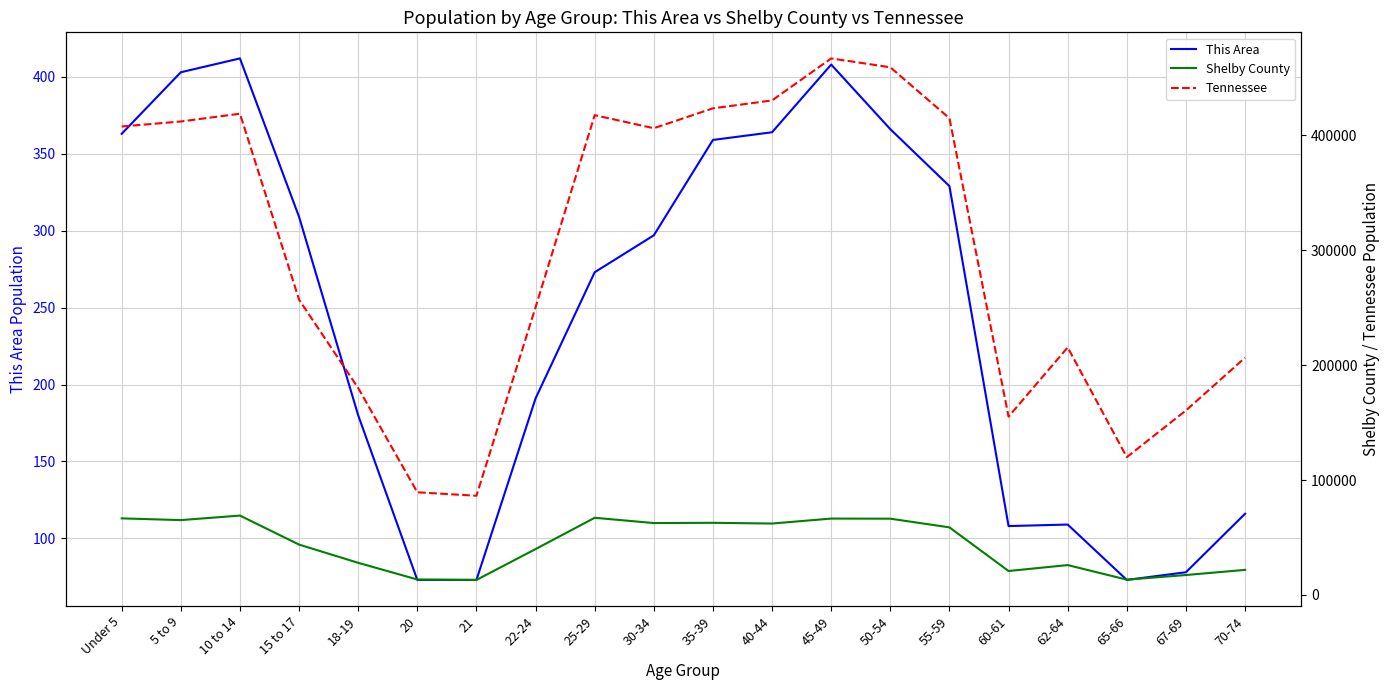

What are all the series names shown in the legend?

This Area, Shelby County, Tennessee